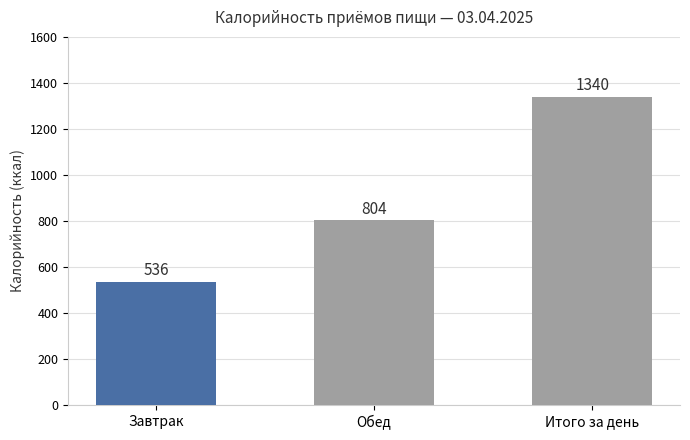

What is the ratio of the value at Завтрак to the value at Обед?

0.7